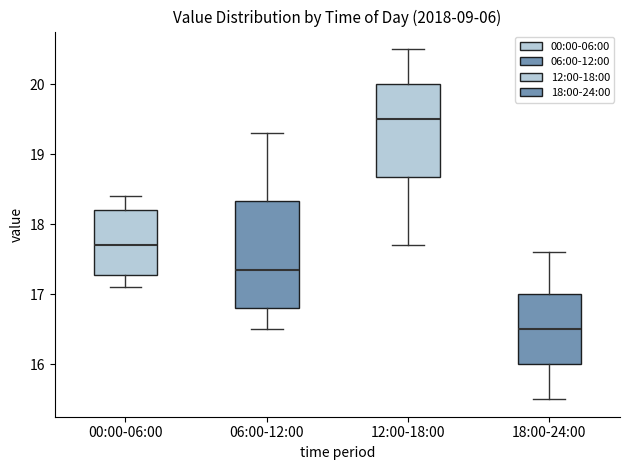

Which box is the tallest, from its lower edge to its upper edge?

06:00-12:00